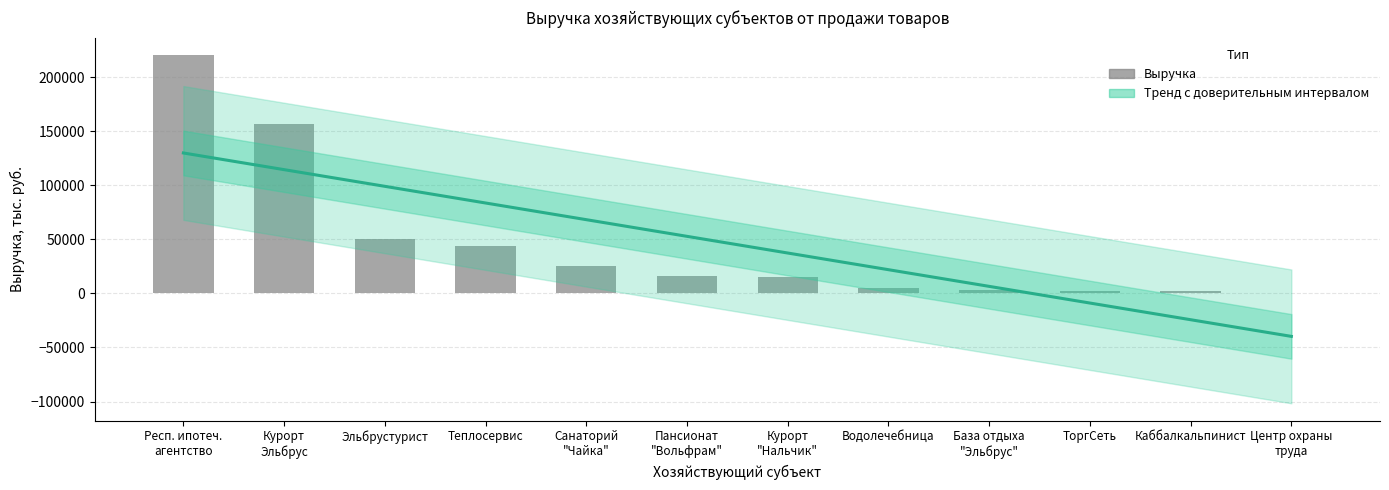

Does the chart contain any negative values?

No